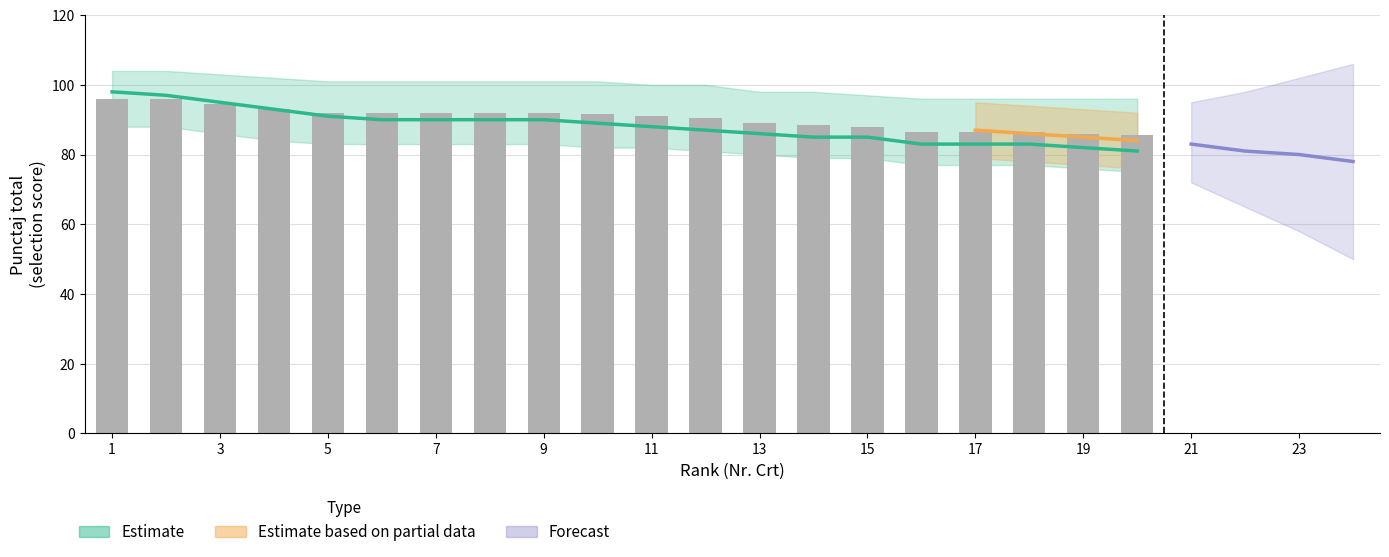

What is the sum of all values?

1809.0